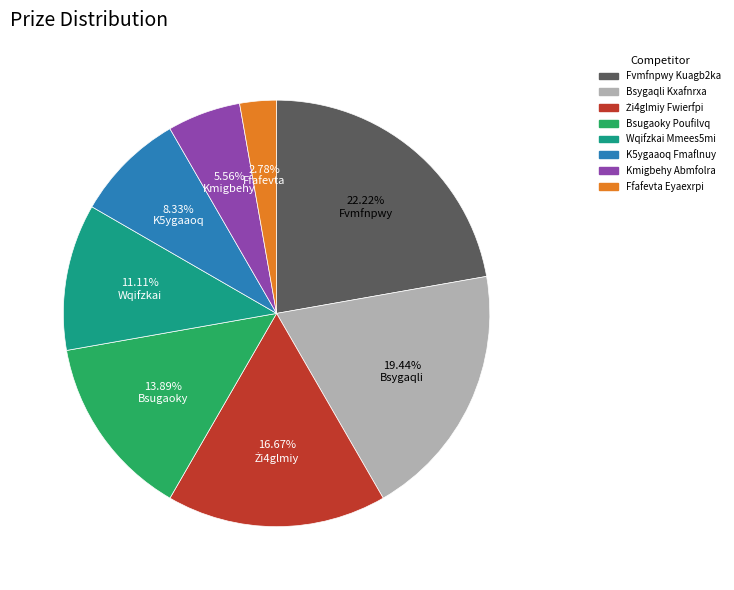

To the nearest percent, what portion does Bsygaqli Kxafnrxa represent?

19%